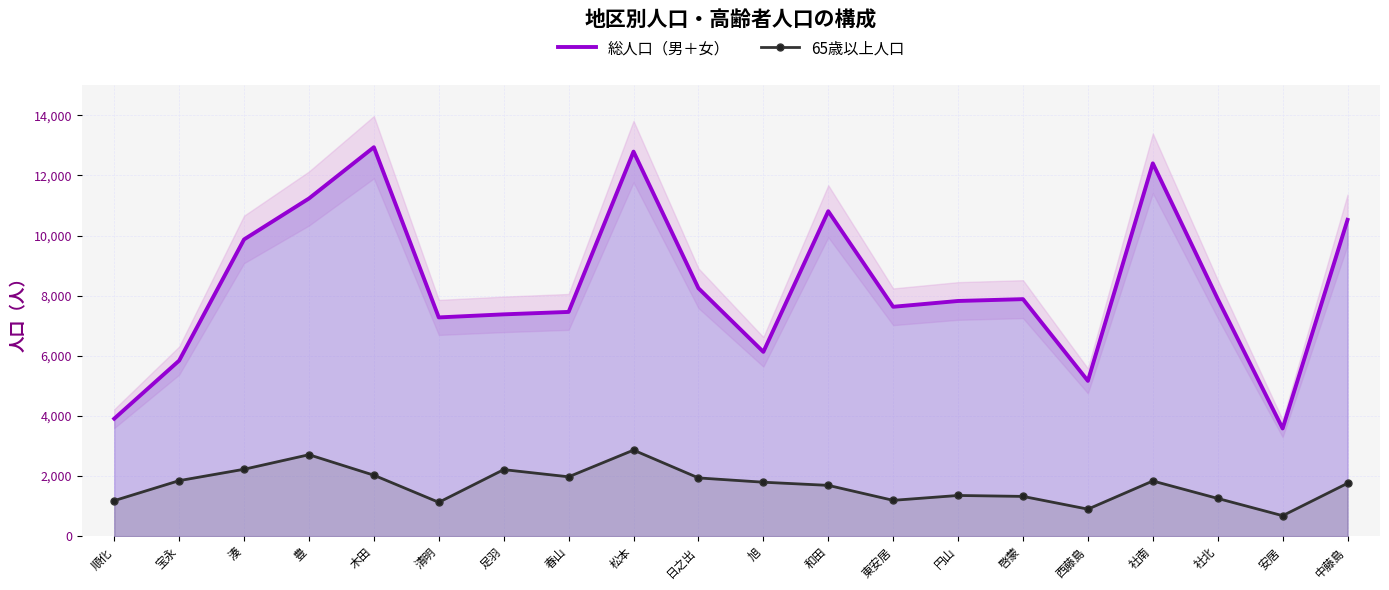

Reading right to left, extract all data points from this chart.

総人口（男＋女）: 中藤島=10525	安居=3583	社北=7892	社南=12404	西藤島=5167	啓蒙=7886	円山=7825	東安居=7632	和田=10811	旭=6132	日之出=8250	松本=12794	春山=7461	足羽=7380	清明=7278	木田=12941	豊=11235	湊=9873	宝永=5841	順化=3909
65歳以上人口: 中藤島=1760	安居=681	社北=1255	社南=1836	西藤島=899	啓蒙=1323	円山=1354	東安居=1192	和田=1690	旭=1795	日之出=1938	松本=2863	春山=1975	足羽=2214	清明=1126	木田=2028	豊=2710	湊=2226	宝永=1847	順化=1182